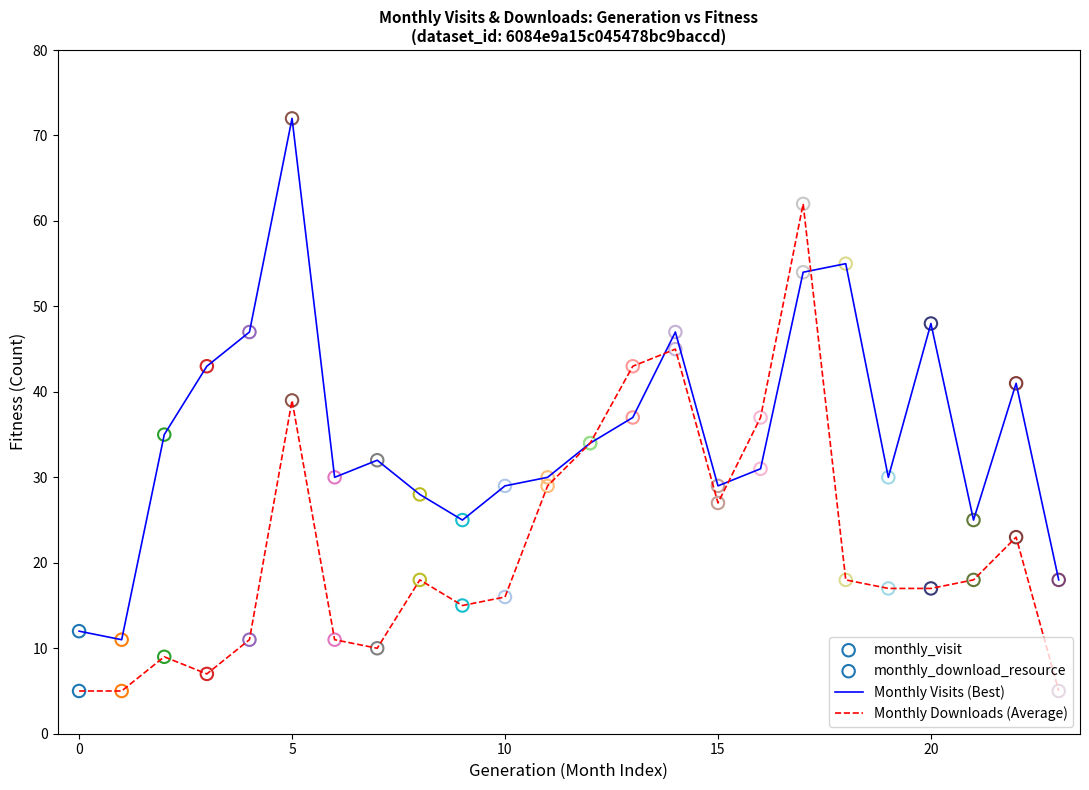

Which series has the largest total across all categories?

Monthly Visits (Best)